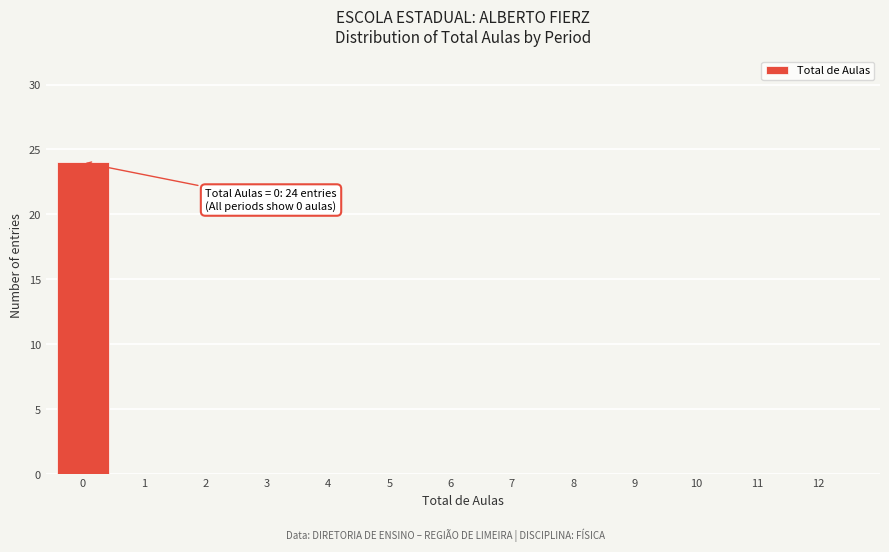

Reading right to left, list all the values displayed in this chart.

12=0	11=0	10=0	9=0	8=0	7=0	6=0	5=0	4=0	3=0	2=0	1=0	0=24